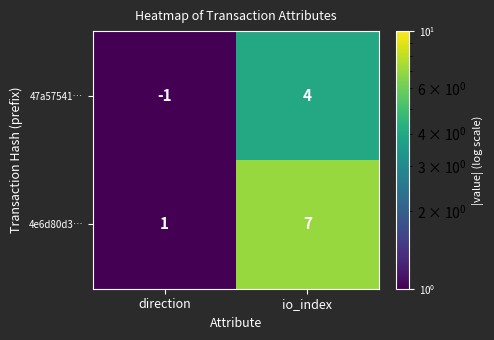

At which label does 4e6d80d3… reach its peak?

io_index